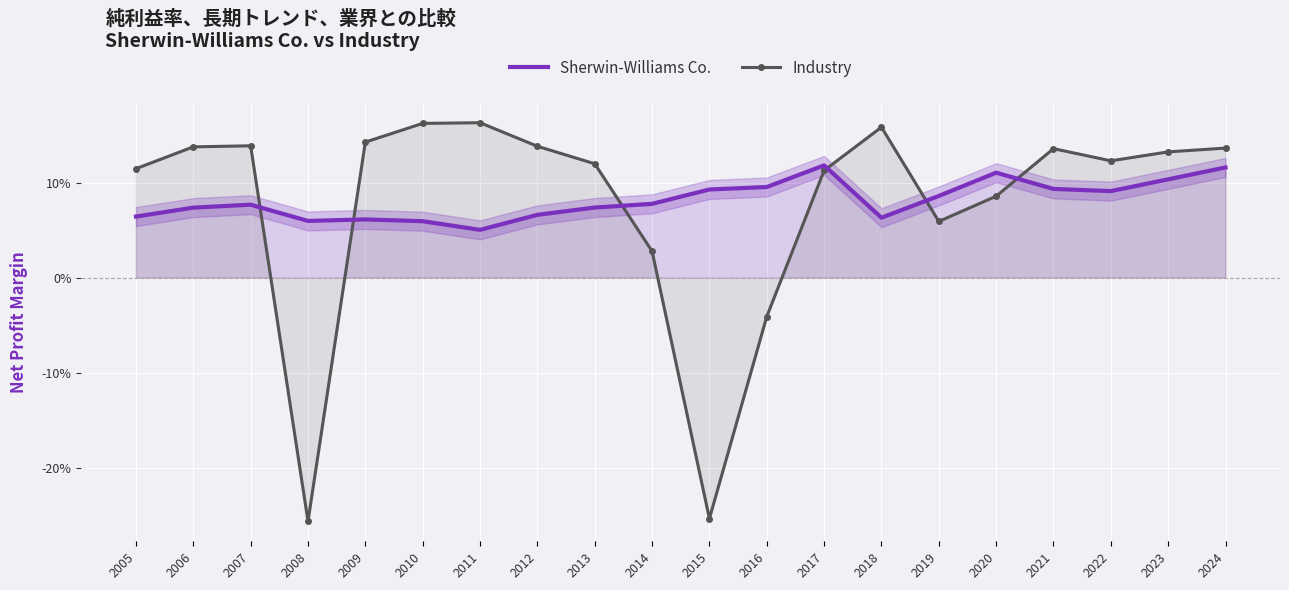

What is the value of the Sherwin-Williams Co. point at the 14th from the left?

0.1